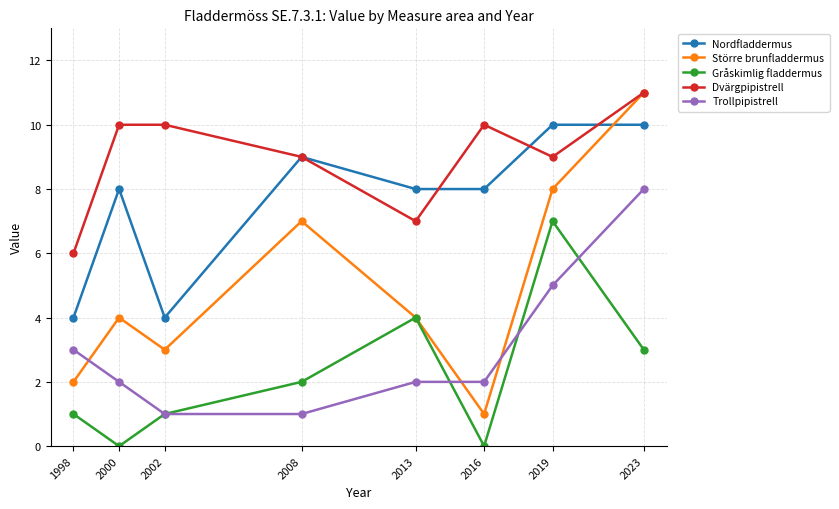

Which series has the largest total across all categories?

Dvärgpipistrell